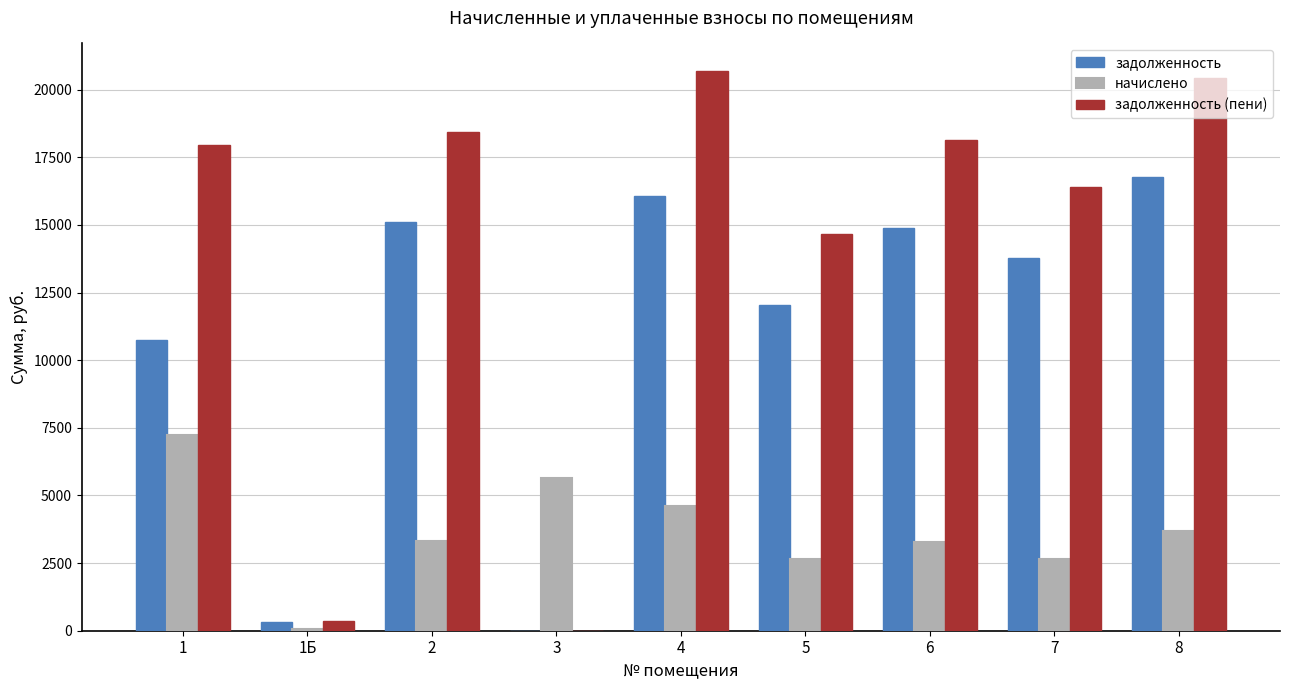

The value of задолженность at 5 is 19978.7. True or false?

False